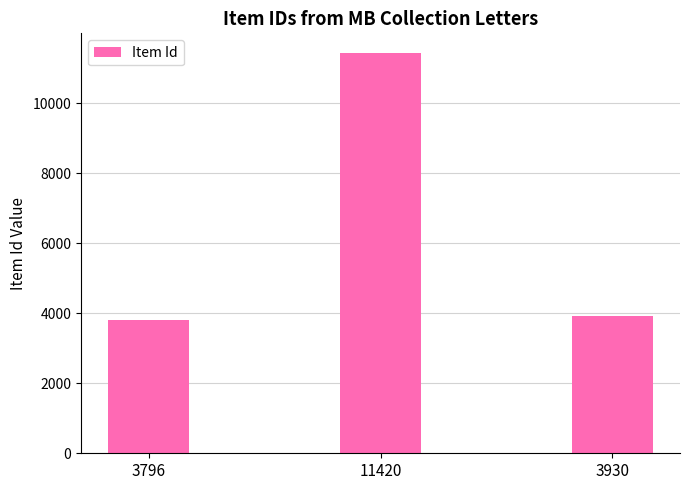

What is the difference between the values at 3930 and 11420?

7490